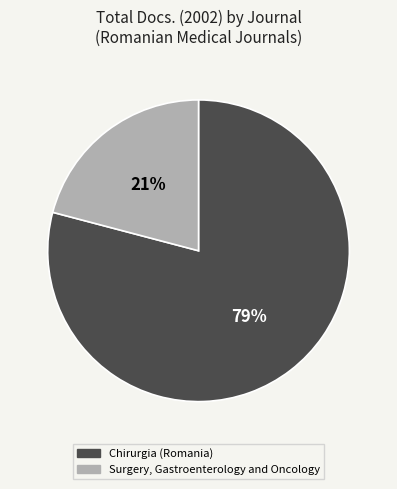

Is it true that Surgery, Gastroenterology and Oncology is 21% of the pie?

True